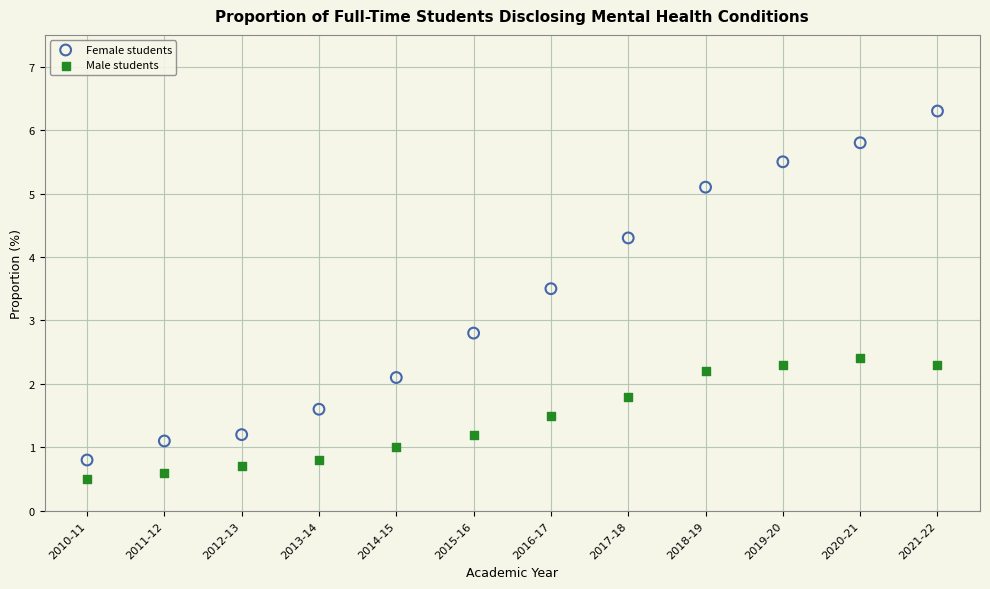

Which series reaches the maximum Y coordinate?

Female students